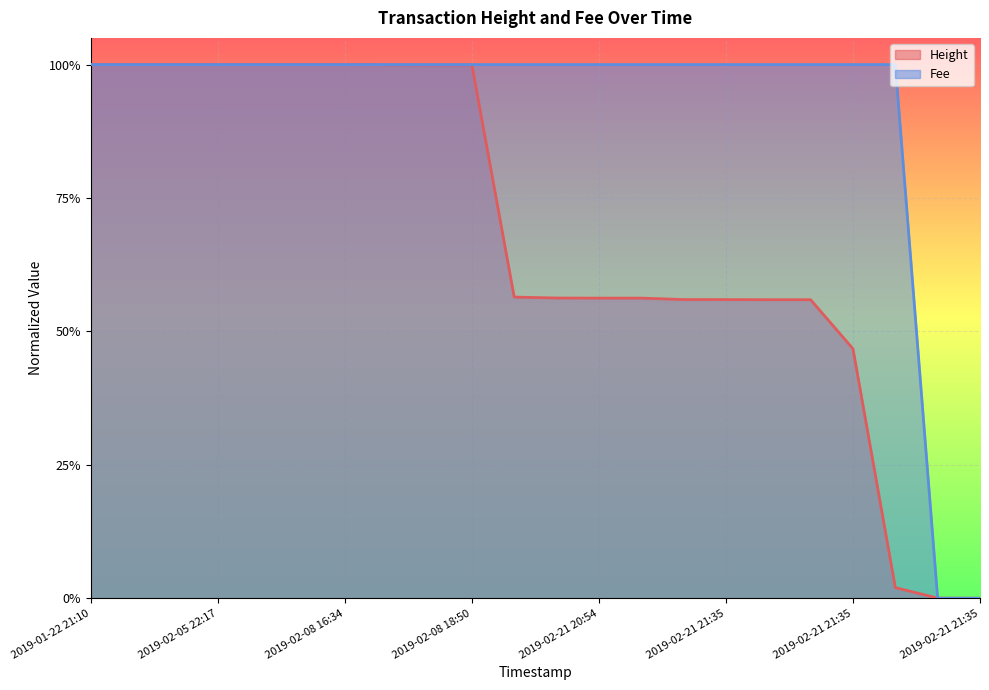

What is the difference between the highest and lowest values at 2019-02-21 21:35?

0.4